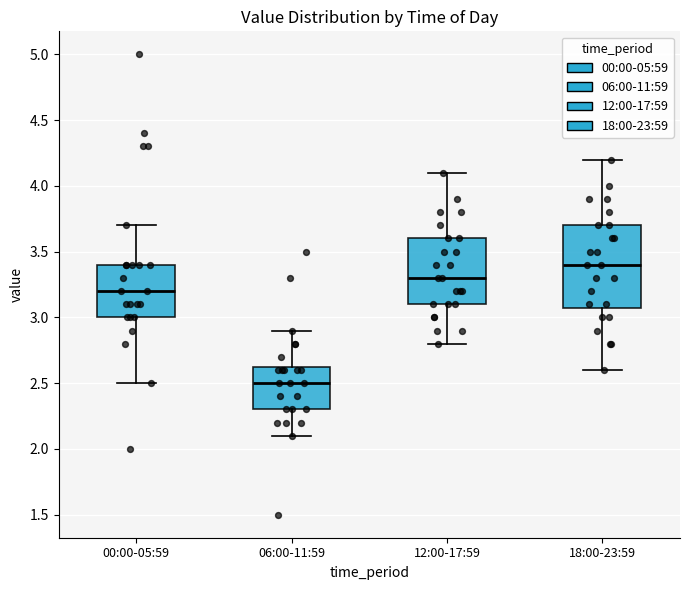

Which box's median line is the highest?

18:00-23:59